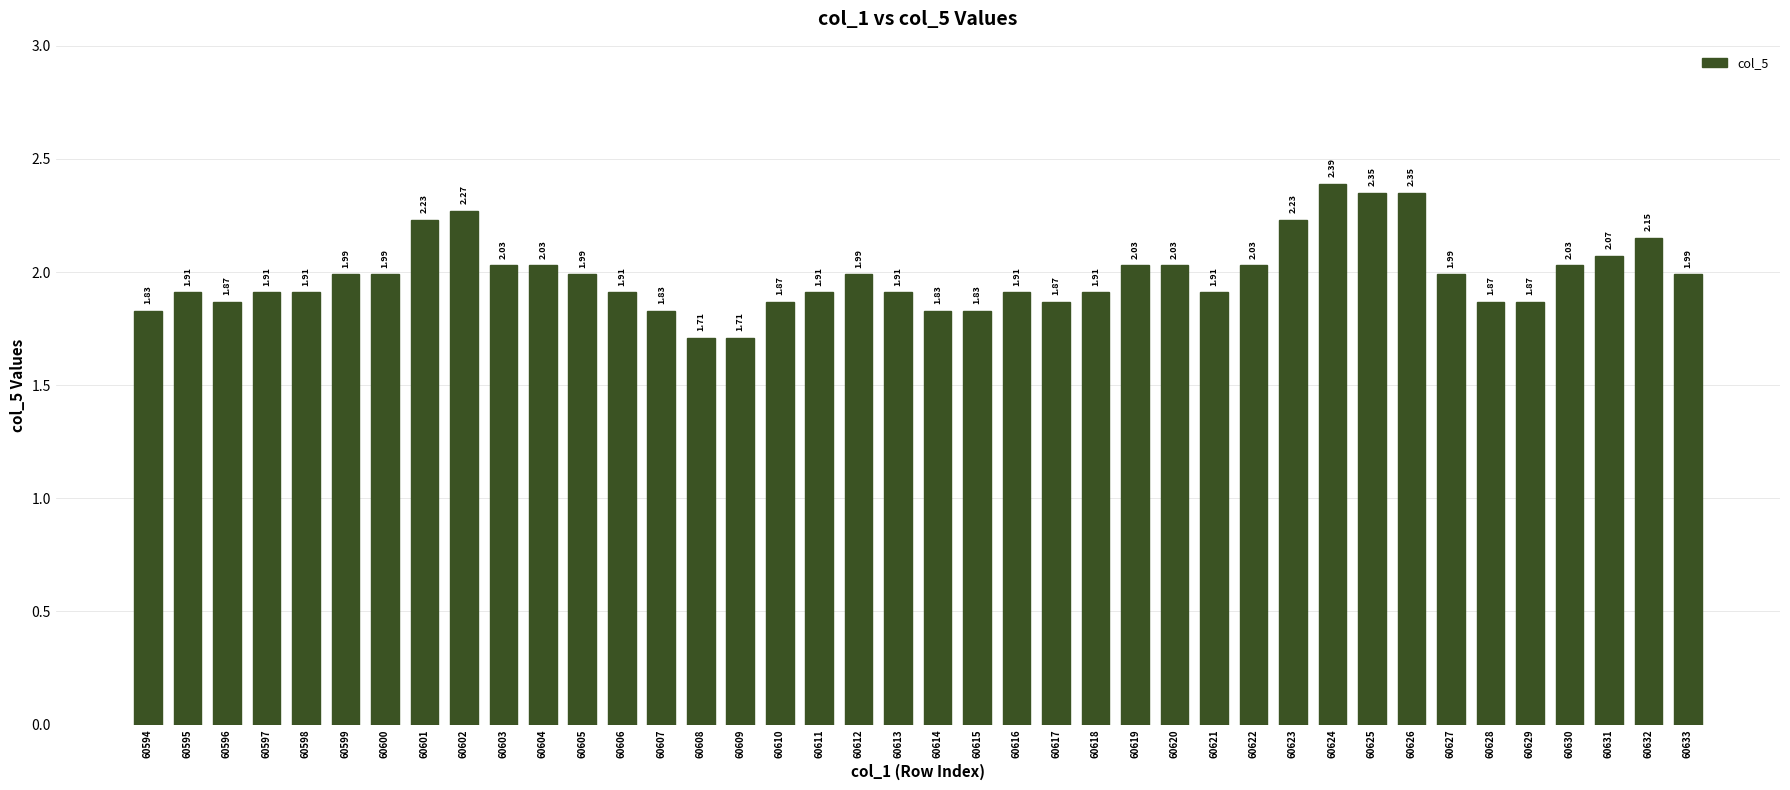

Which has a higher value, 60604 or 60595?

60604